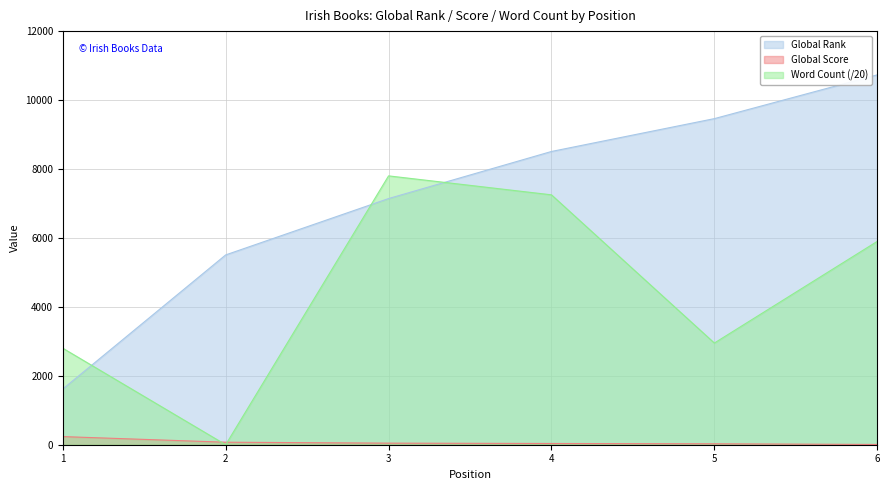

Where is the first local maximum for Word Count?

3